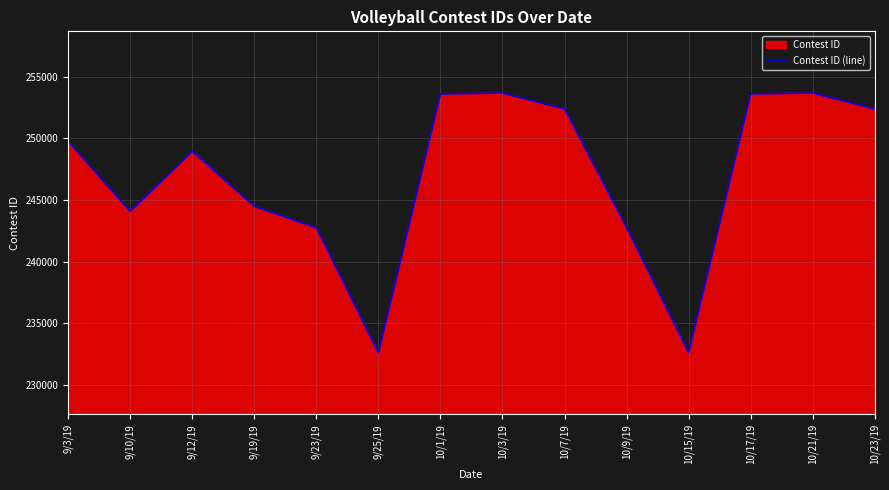

List the labels in order of value, largest first.

10/21/19, 10/3/19, 10/17/19, 10/1/19, 10/23/19, 10/7/19, 9/3/19, 9/12/19, 9/19/19, 9/10/19, 10/9/19, 9/23/19, 10/15/19, 9/25/19